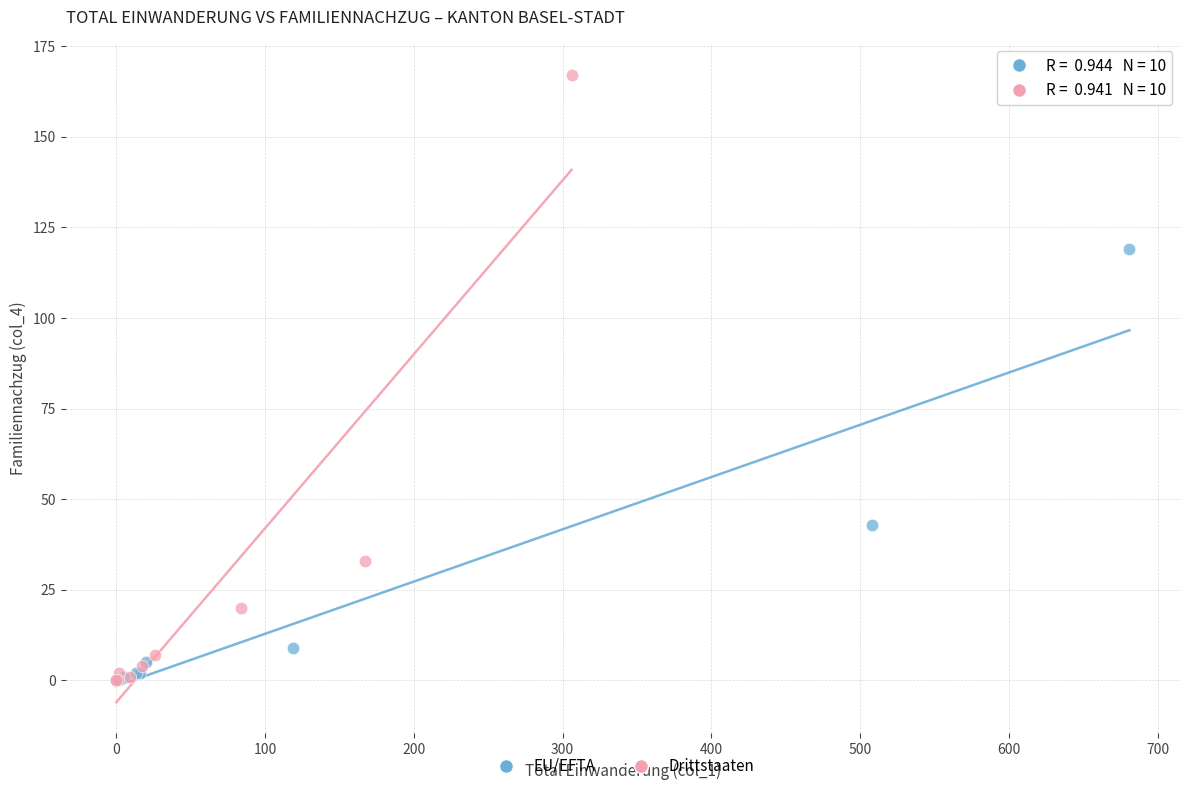

Which series has the largest Y range (max minus min)?

Drittstaaten